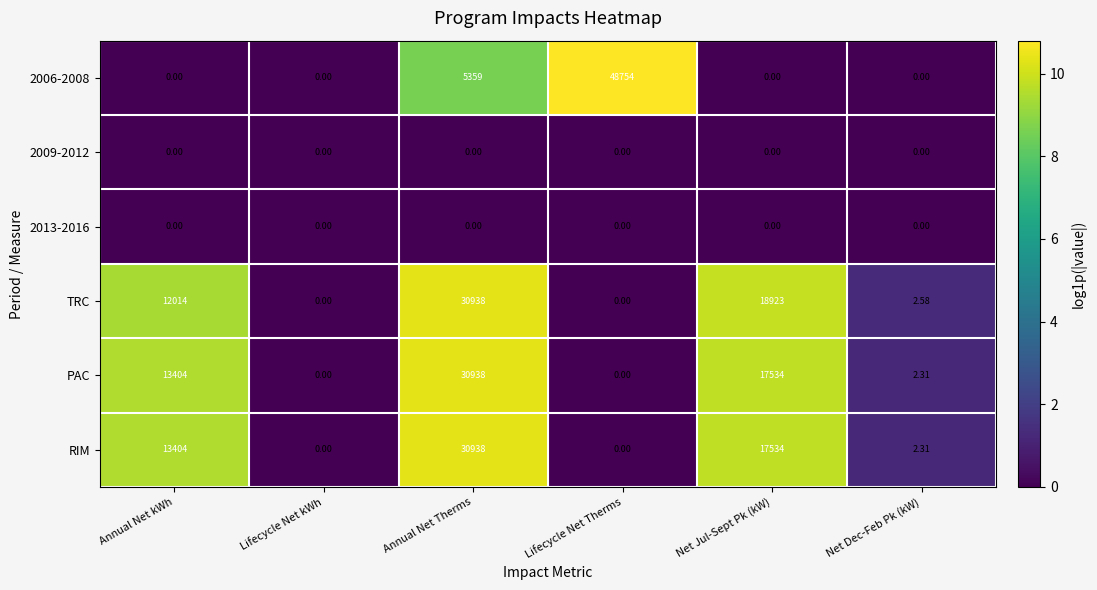

At which category is the sum across all series the highest?

Annual Net Therms